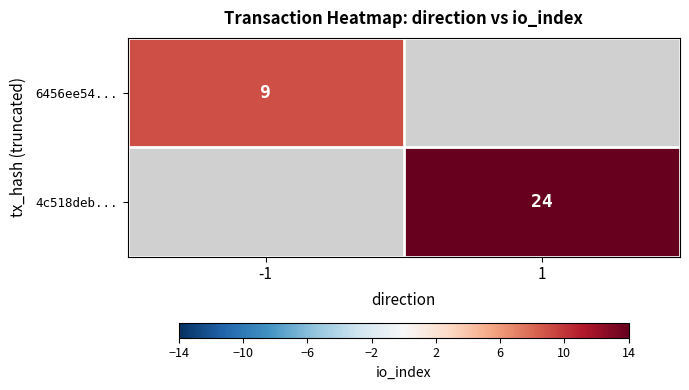

Which series has the largest range (max minus min)?

6456ee54...